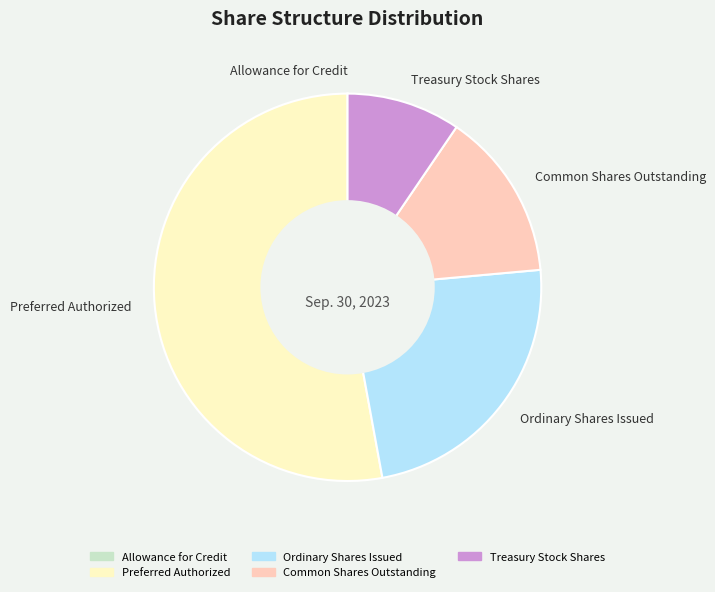

Is it true that Common Shares Outstanding is 14% of the pie?

True